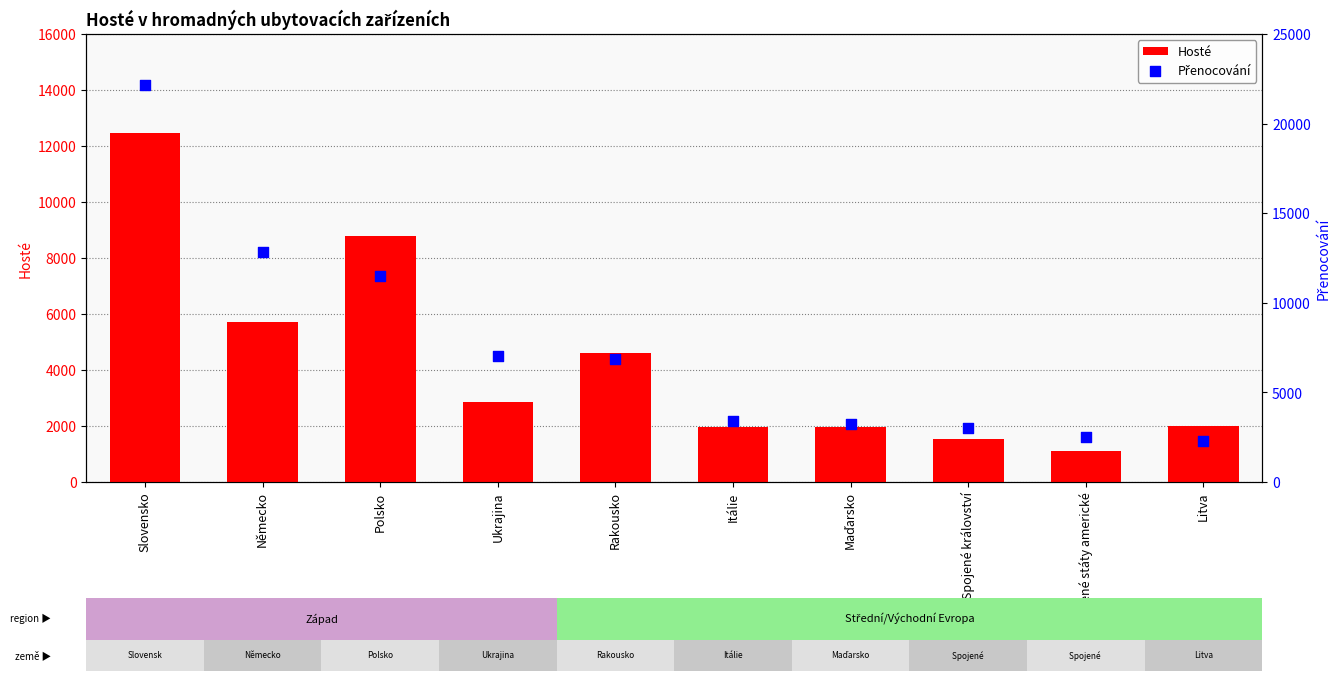

At which category is the sum across all series the highest?

Slovensko